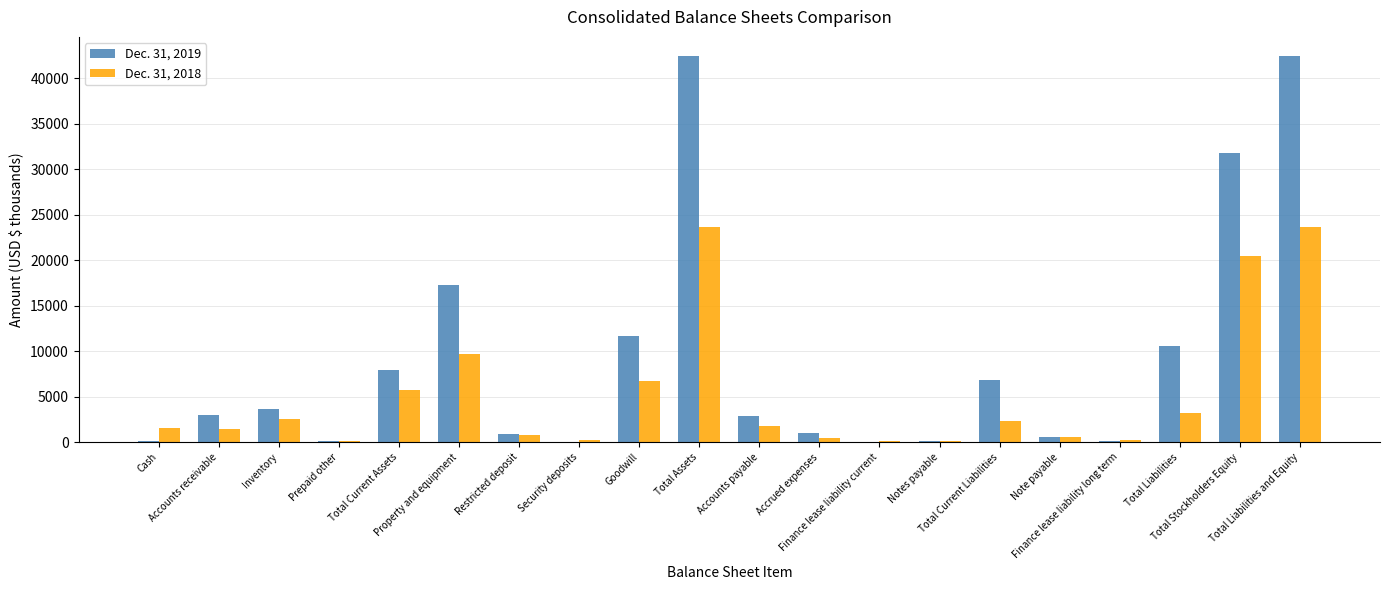

The value of Dec. 31, 2018 at Total Current Liabilities is 1589. True or false?

False